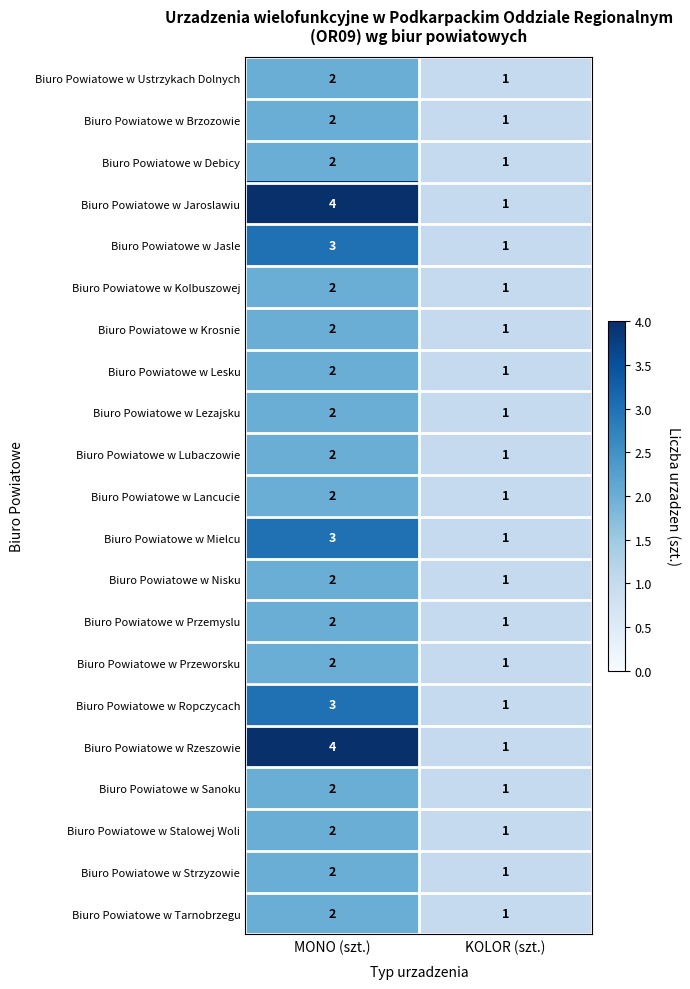

The value of Biuro Powiatowe w Lubaczowie at MONO (szt.) is 2. True or false?

True